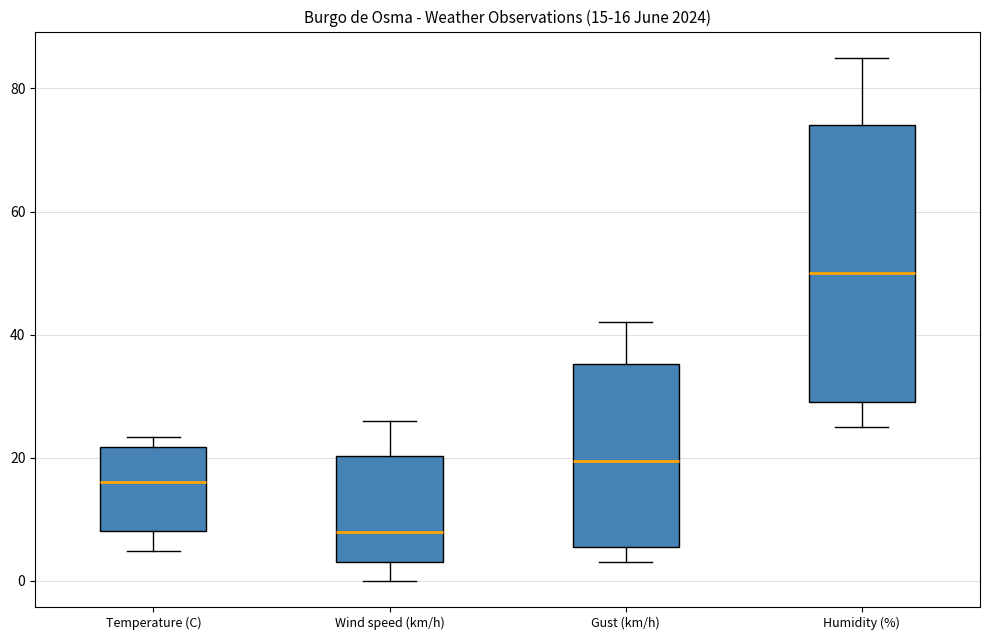

Which box has the lowest median line?

Wind speed (km/h)